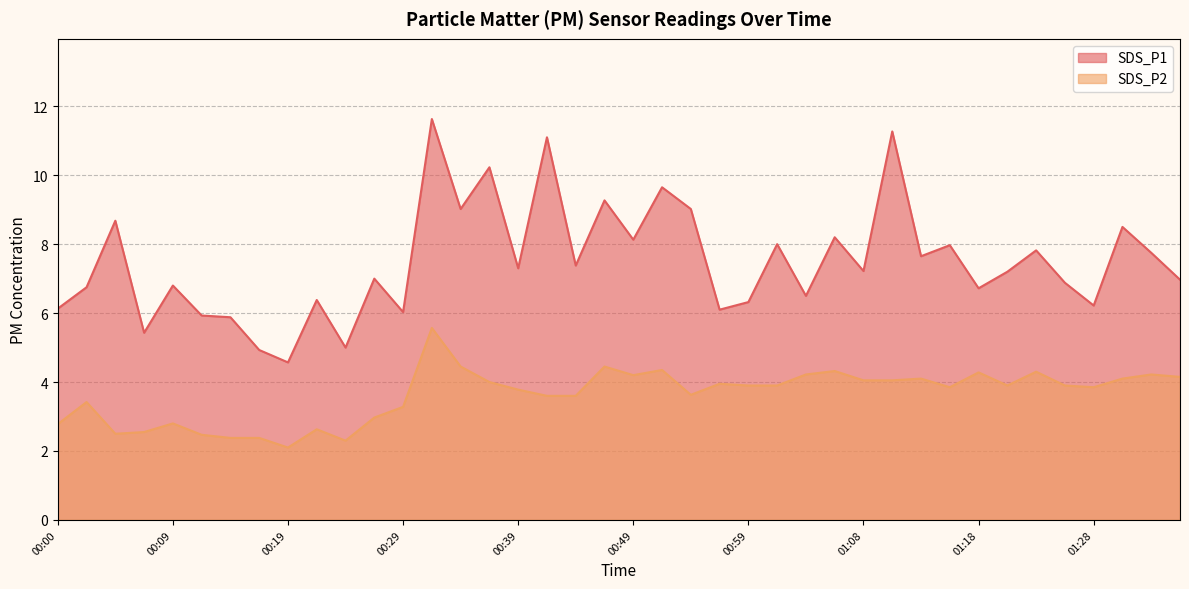

What is the difference between the SDS_P1 values at 00:24 and 00:09?

1.8